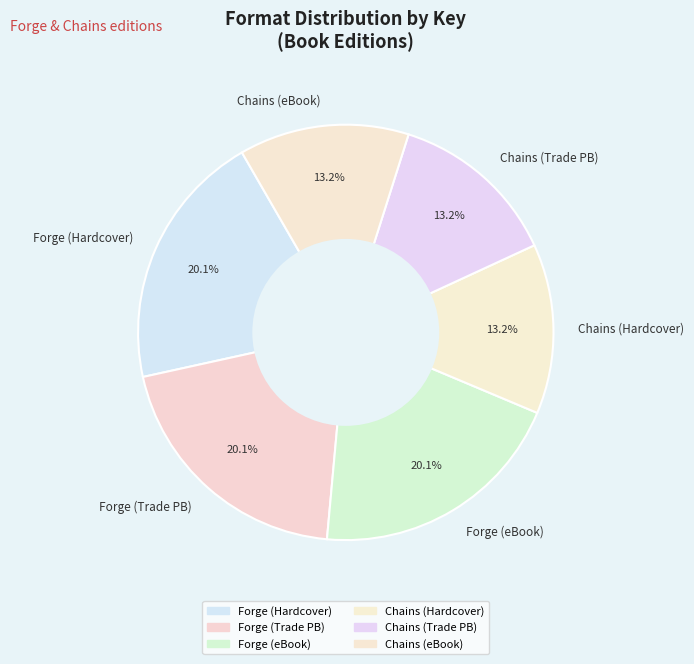

Is there a majority slice in this chart?

No